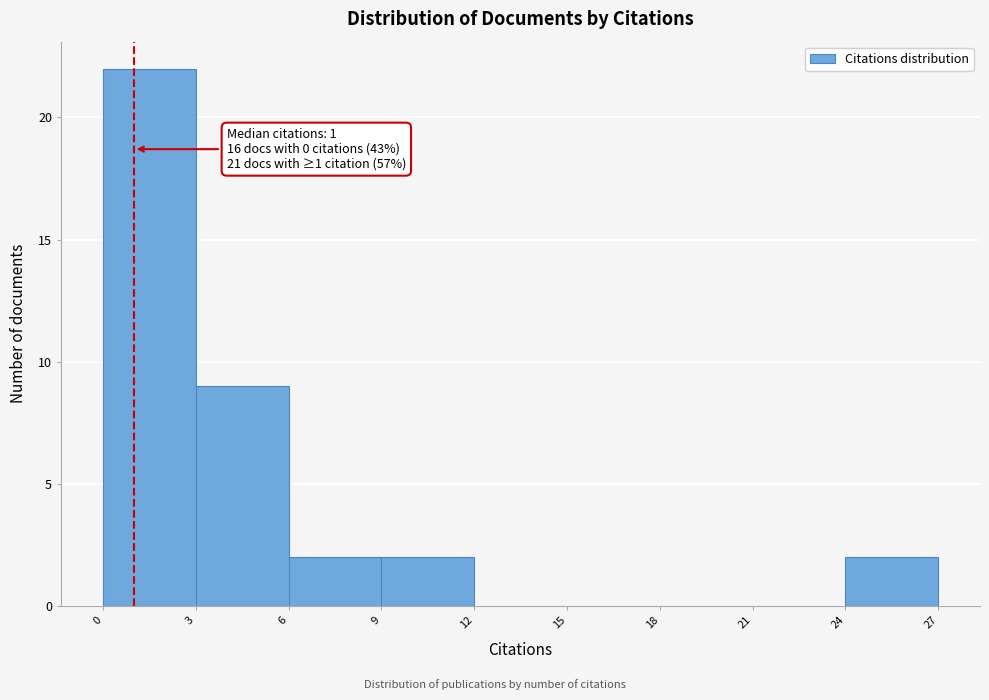

Over which range of the x-axis is the bar tallest?

0 to 3